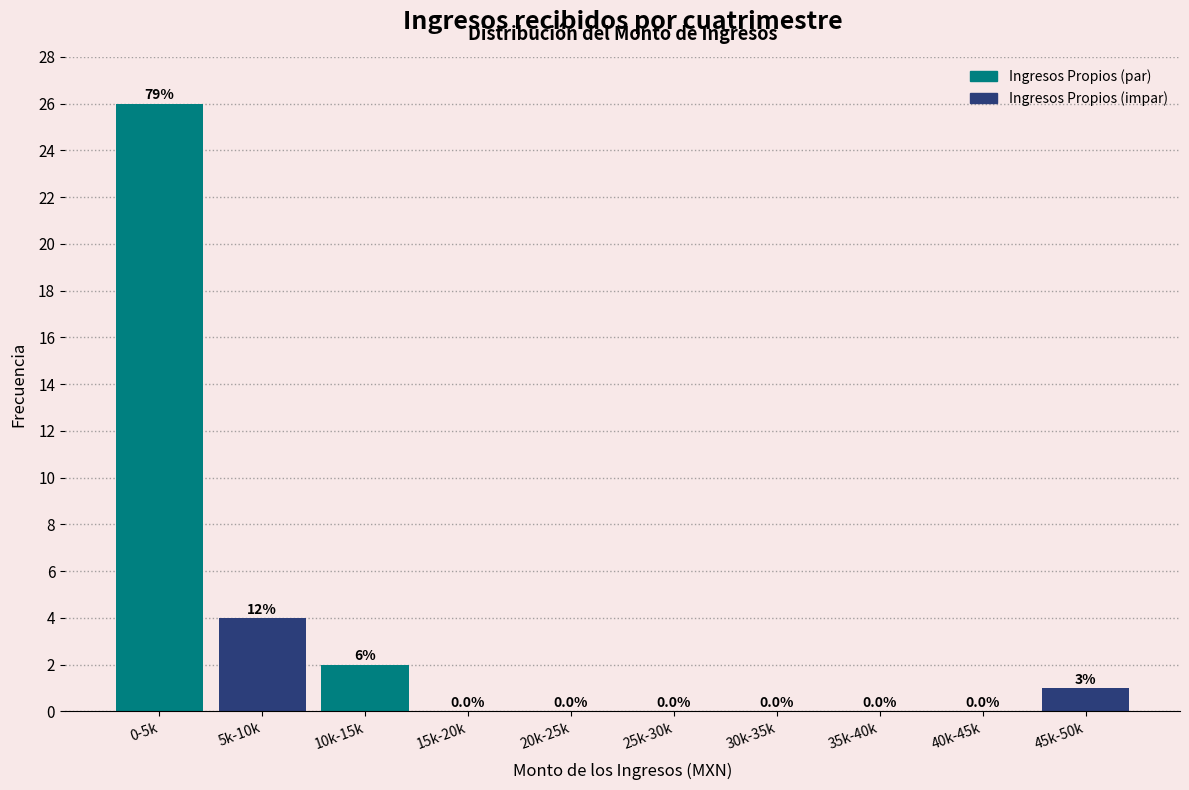

Reading right to left, transcribe all the data shown in this chart.

45k-50k=1	40k-45k=0	35k-40k=0	30k-35k=0	25k-30k=0	20k-25k=0	15k-20k=0	10k-15k=2	5k-10k=4	0-5k=26